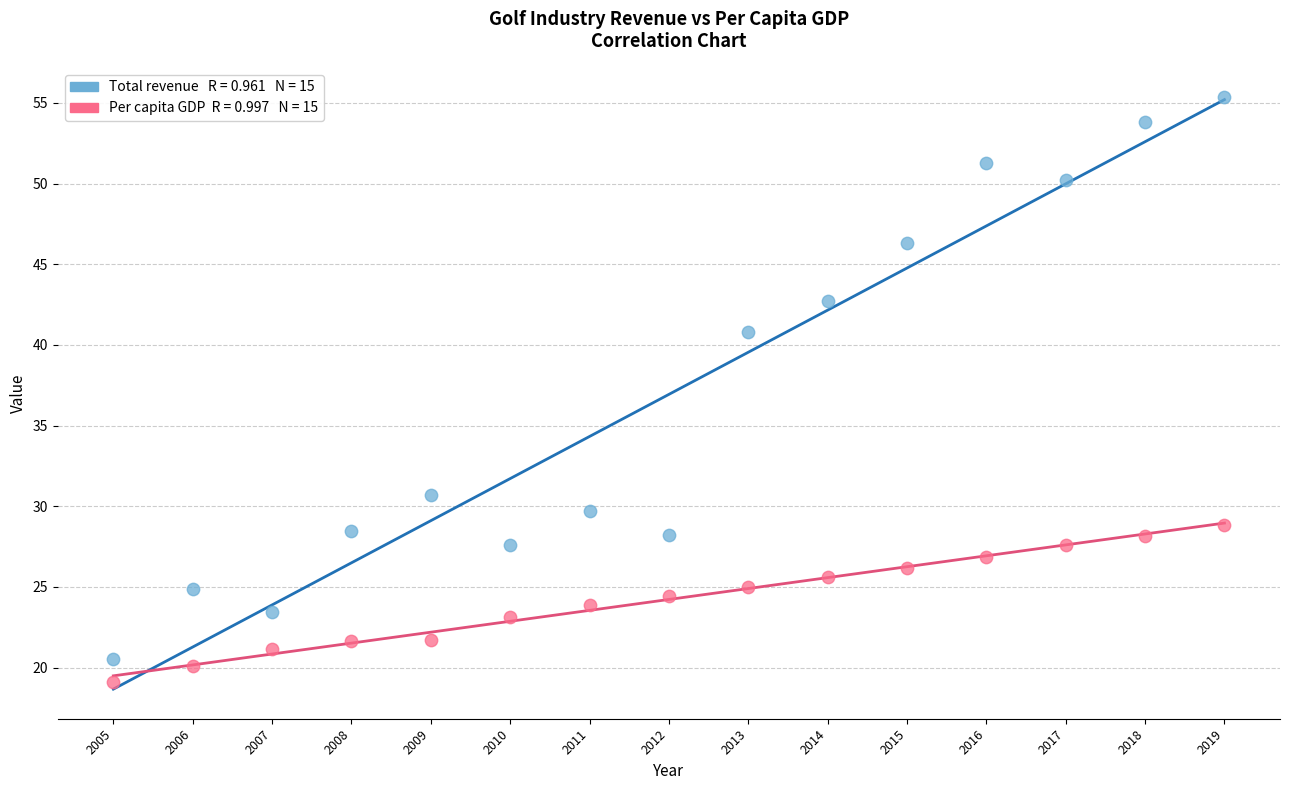

Across all series, what Y value is closest to 37?

40.8